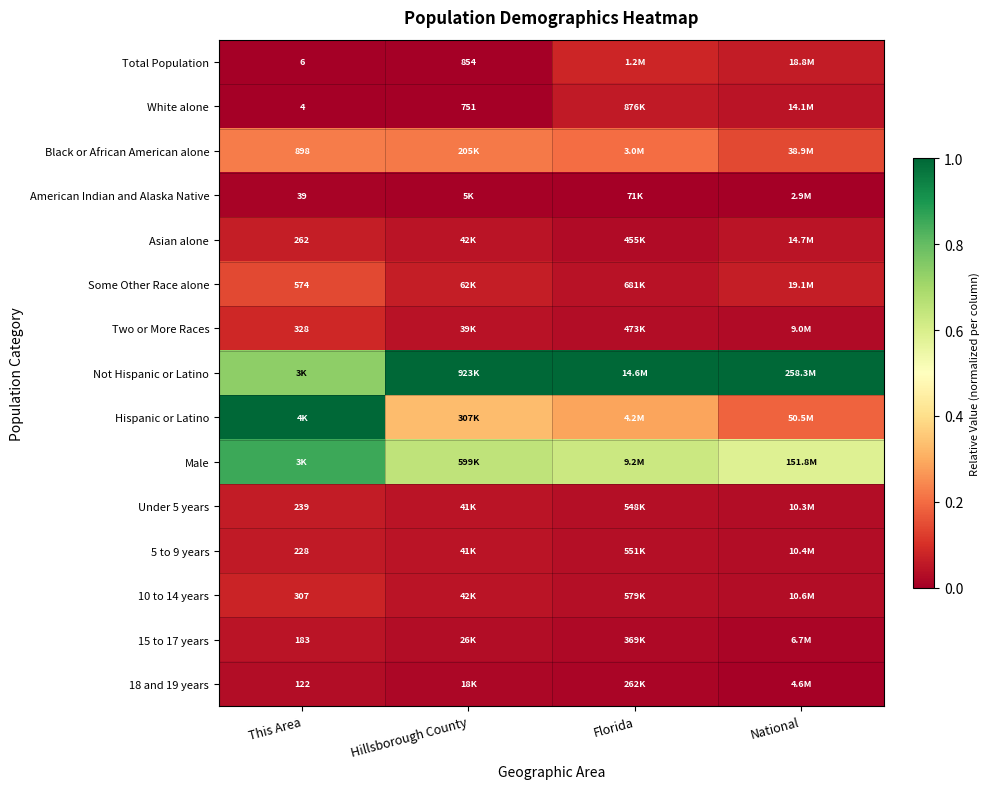

True or false: Two or More Races has a value of 0.0 at National.

False